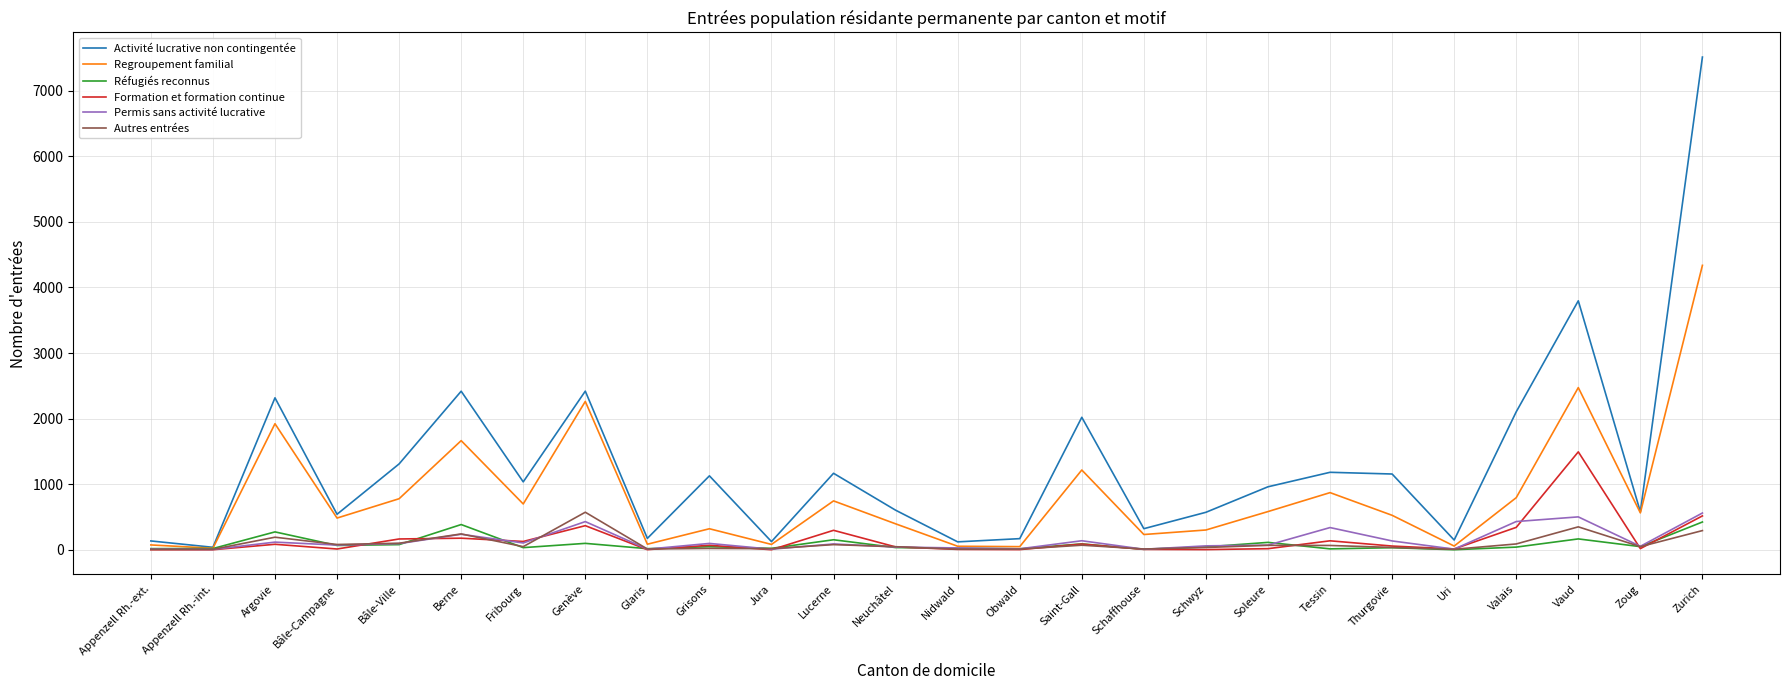

Which category has the highest value in the Regroupement familial series?

Zurich